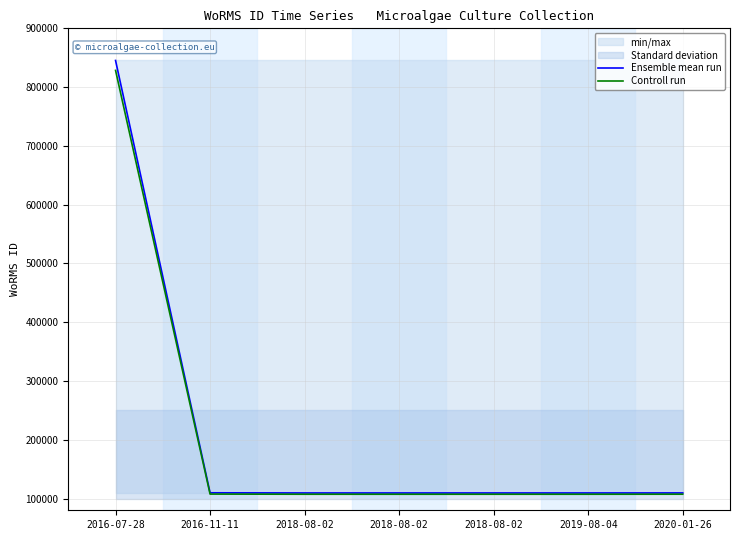

What is the maximum value shown in the chart?

845325.0